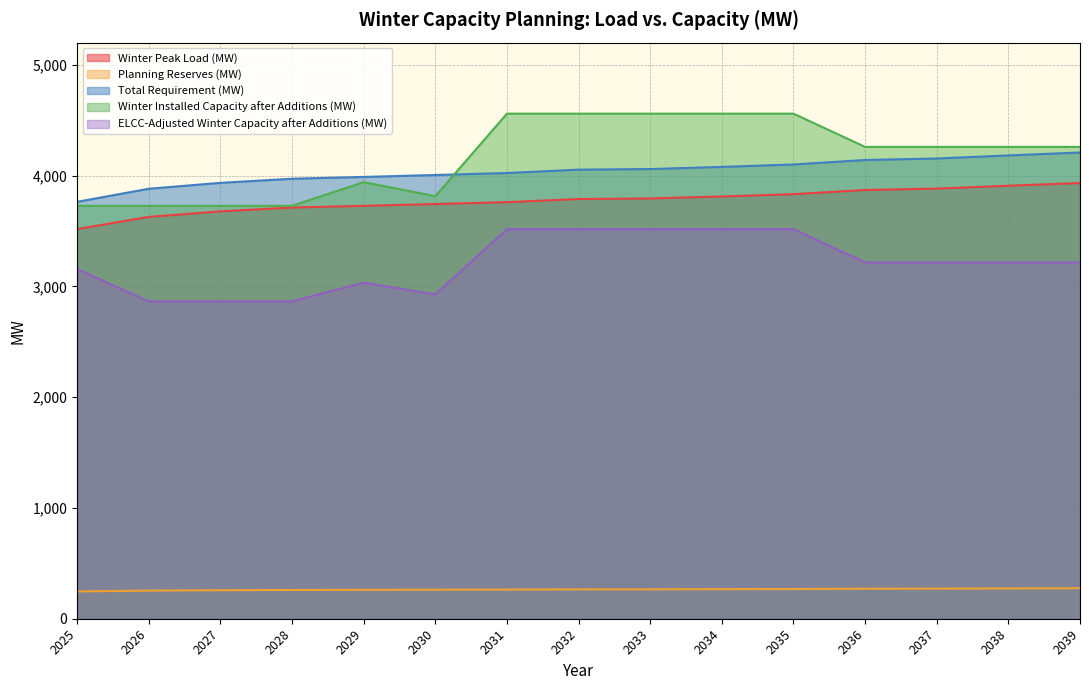

At which label does Winter Installed Capacity after Additions (MW) reach its minimum?

2025